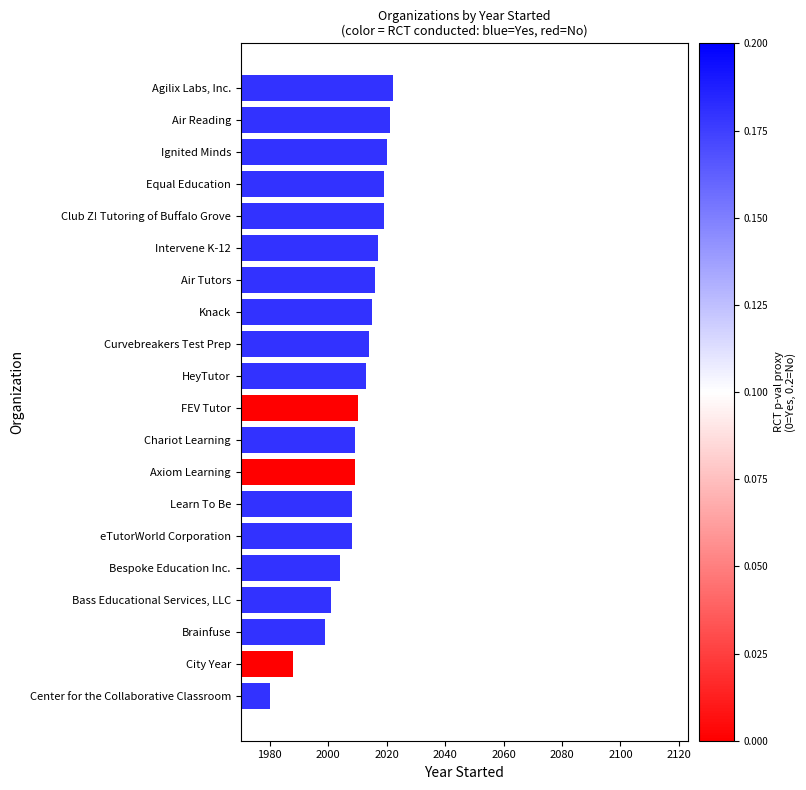

Read the value at Air Tutors.

2016